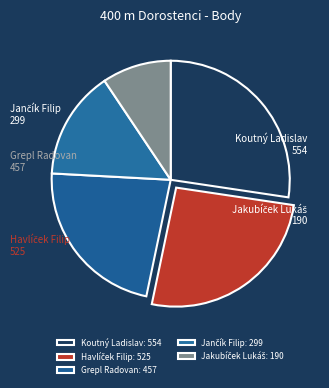

What percentage is the Grepl Radovan slice, to the nearest percent?

23%